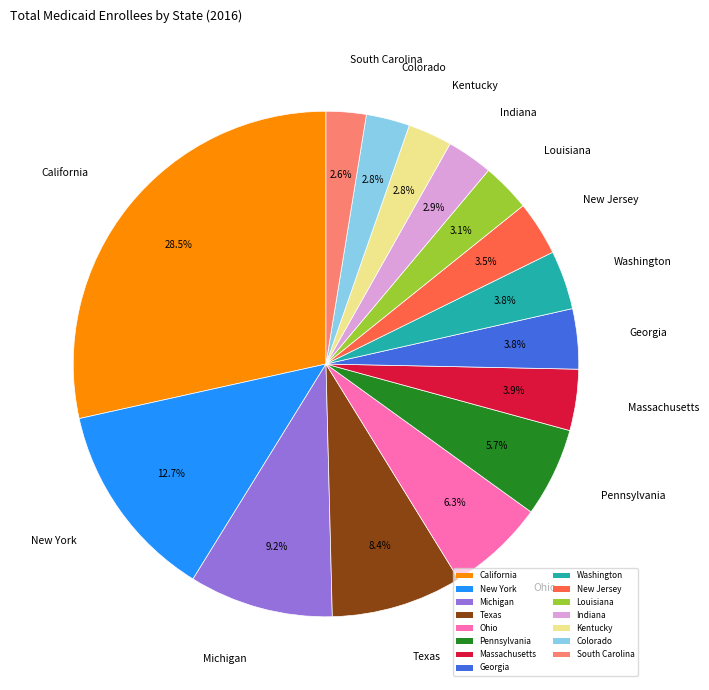

Which category has the biggest portion of the pie?

California